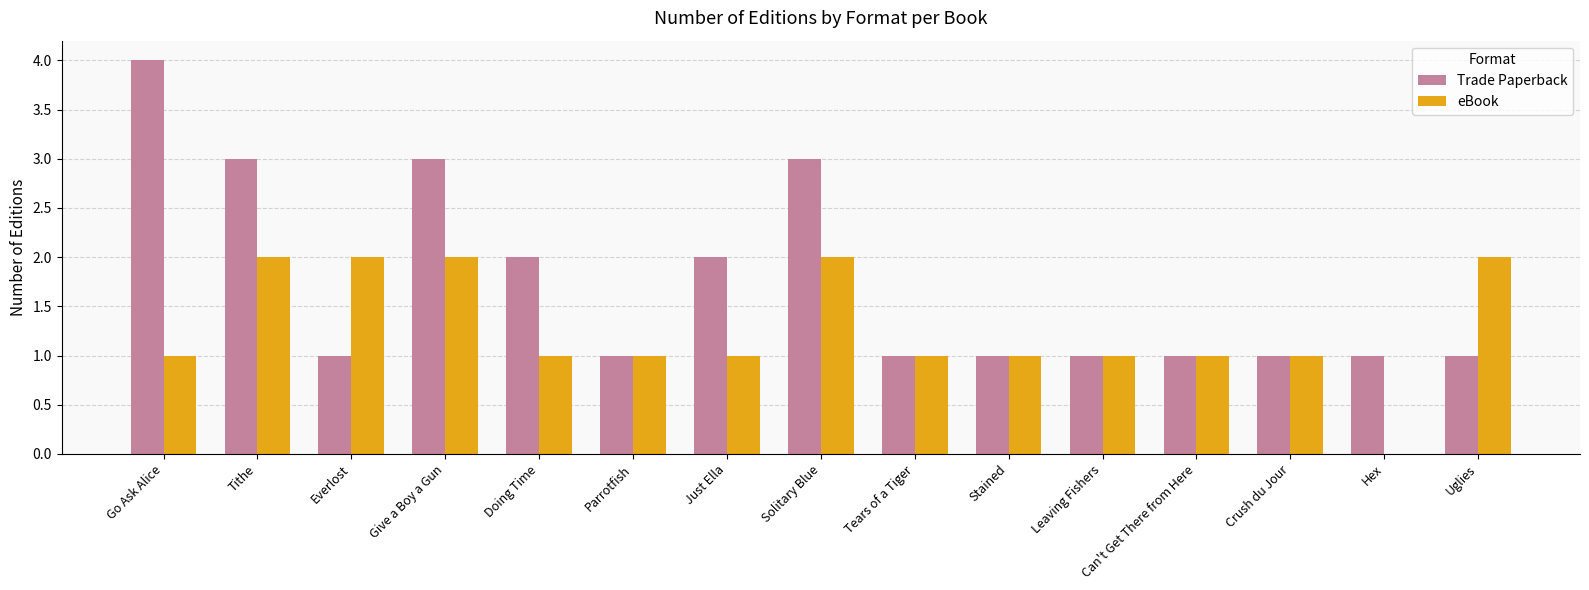

Which series has the largest total across all categories?

Trade Paperback